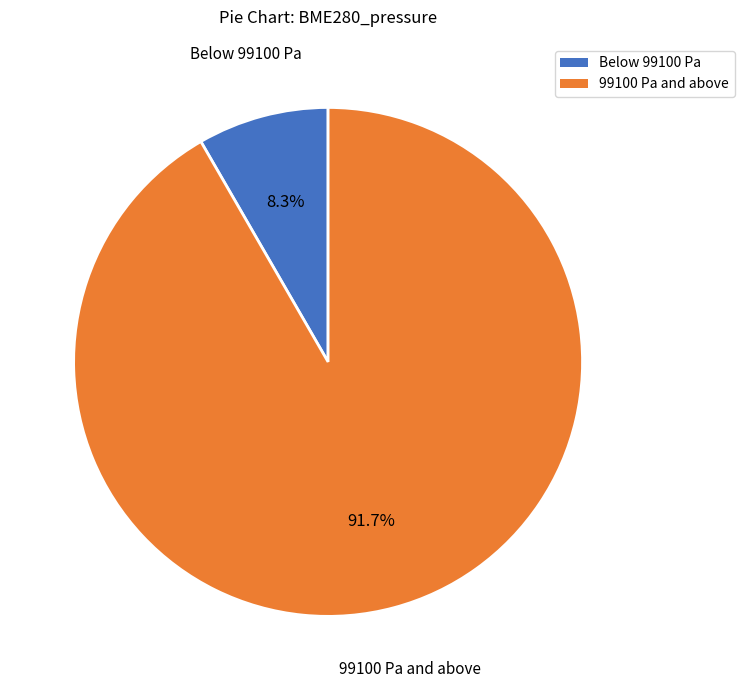

Does any single category account for the majority?

Yes